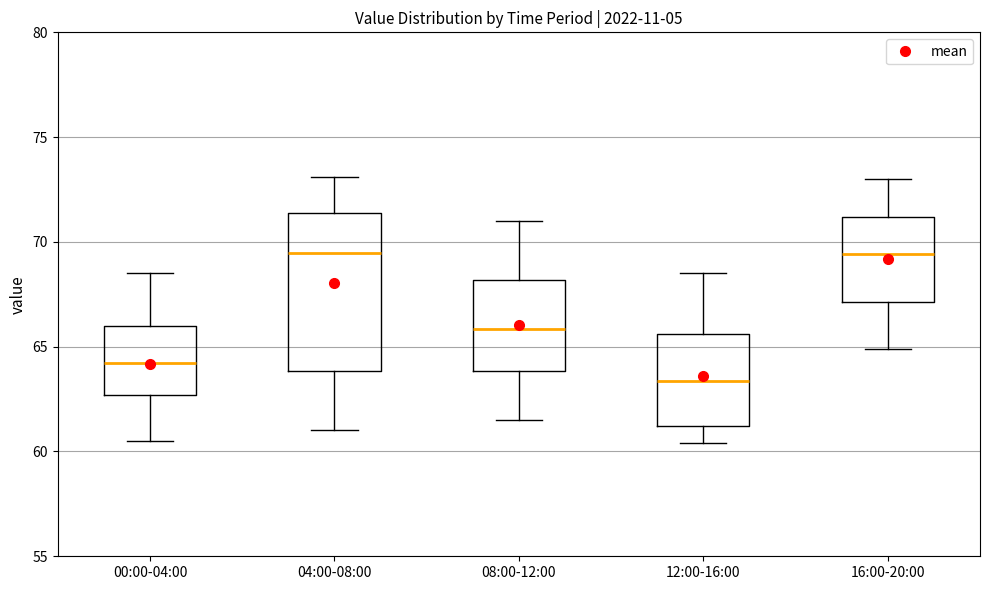

Reading left to right, transcribe this box plot: for each box, give where its median line is, the range the box spans, and where its two whiskers end, as read against the y-axis. The values are not printed on the chart, so give them approximately, as read against the axis.

00:00-04:00: median 64.0, box 62.5 to 66.0, whiskers 60.5 to 68.5
04:00-08:00: median 69.5, box 64.0 to 71.5, whiskers 61.0 to 73.0
08:00-12:00: median 66.0, box 64.0 to 68.0, whiskers 61.5 to 71.0
12:00-16:00: median 63.5, box 61.0 to 65.5, whiskers 60.5 to 68.5
16:00-20:00: median 69.5, box 67.0 to 71.0, whiskers 65.0 to 73.0